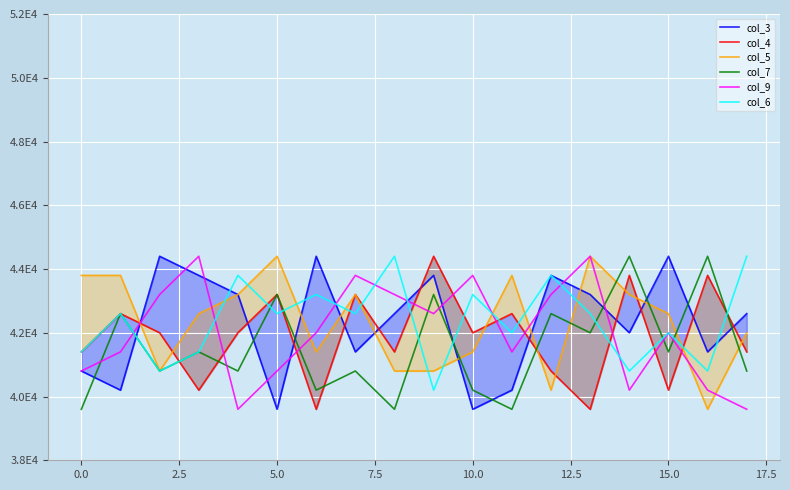

True or false: col_6 and col_3 cross at least once.

True